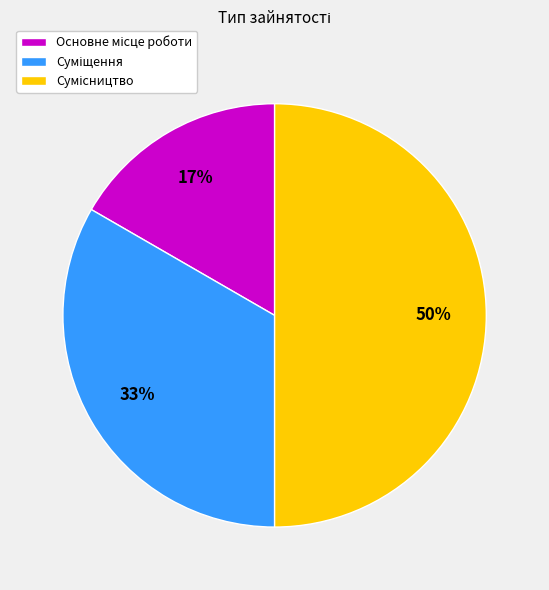

Count the number of slices in the pie.

3